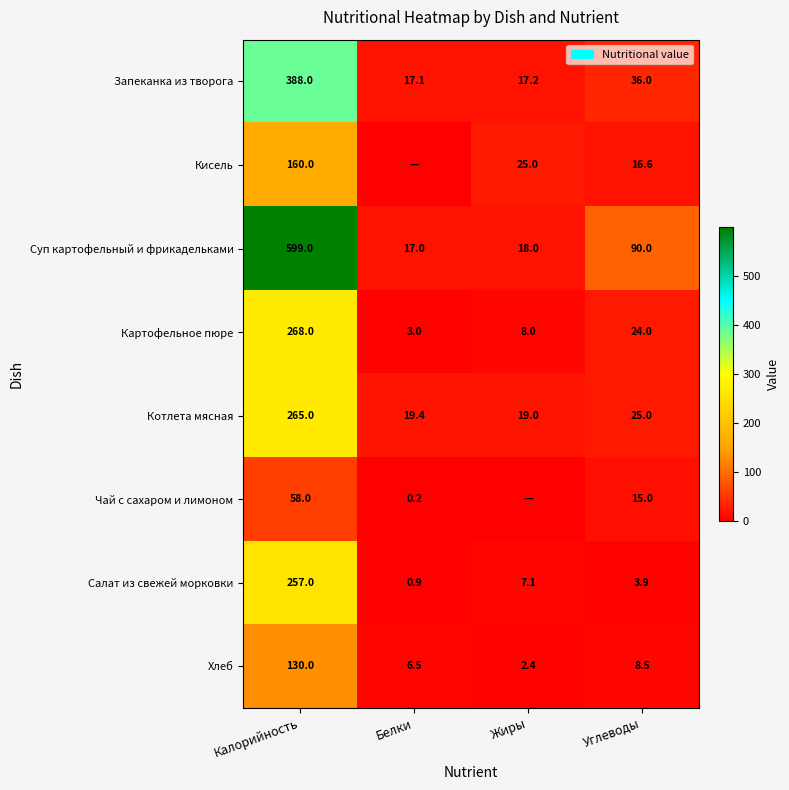

True or false: Хлеб has a value of 130.0 at Калорийность.

True